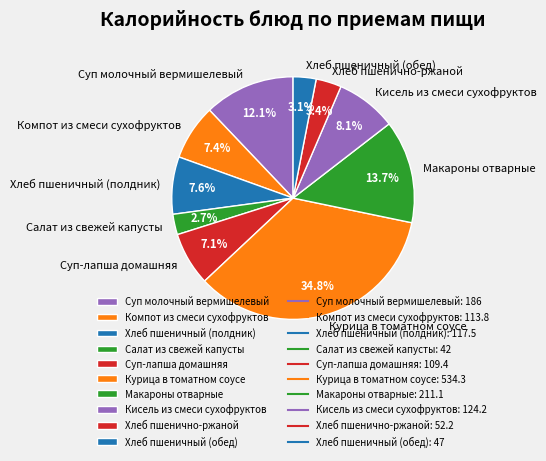

What percentage is NOT represented by Суп молочный вермишелевый?

87.9%